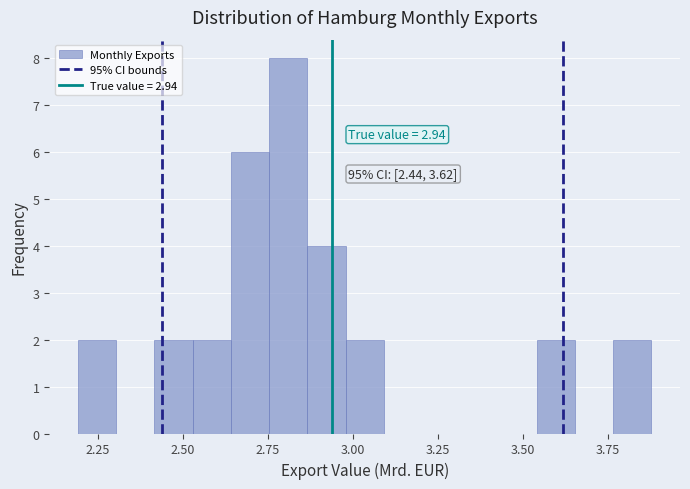

Read against the x-axis, roughly where is the centre of the tallest bar?

2.80